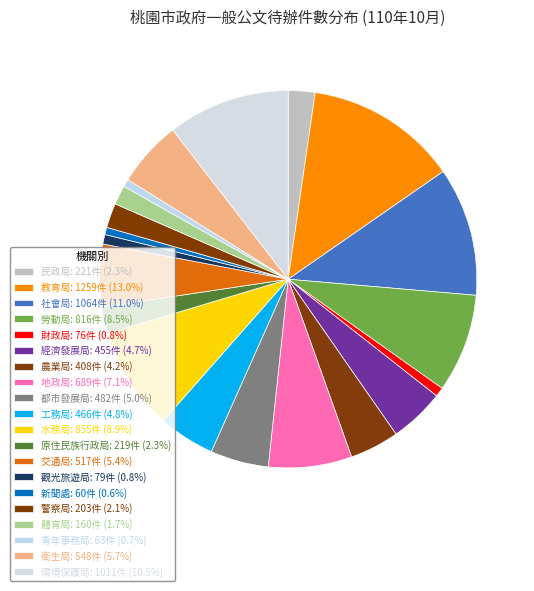

Does 交通局 account for over 50% of the chart?

No